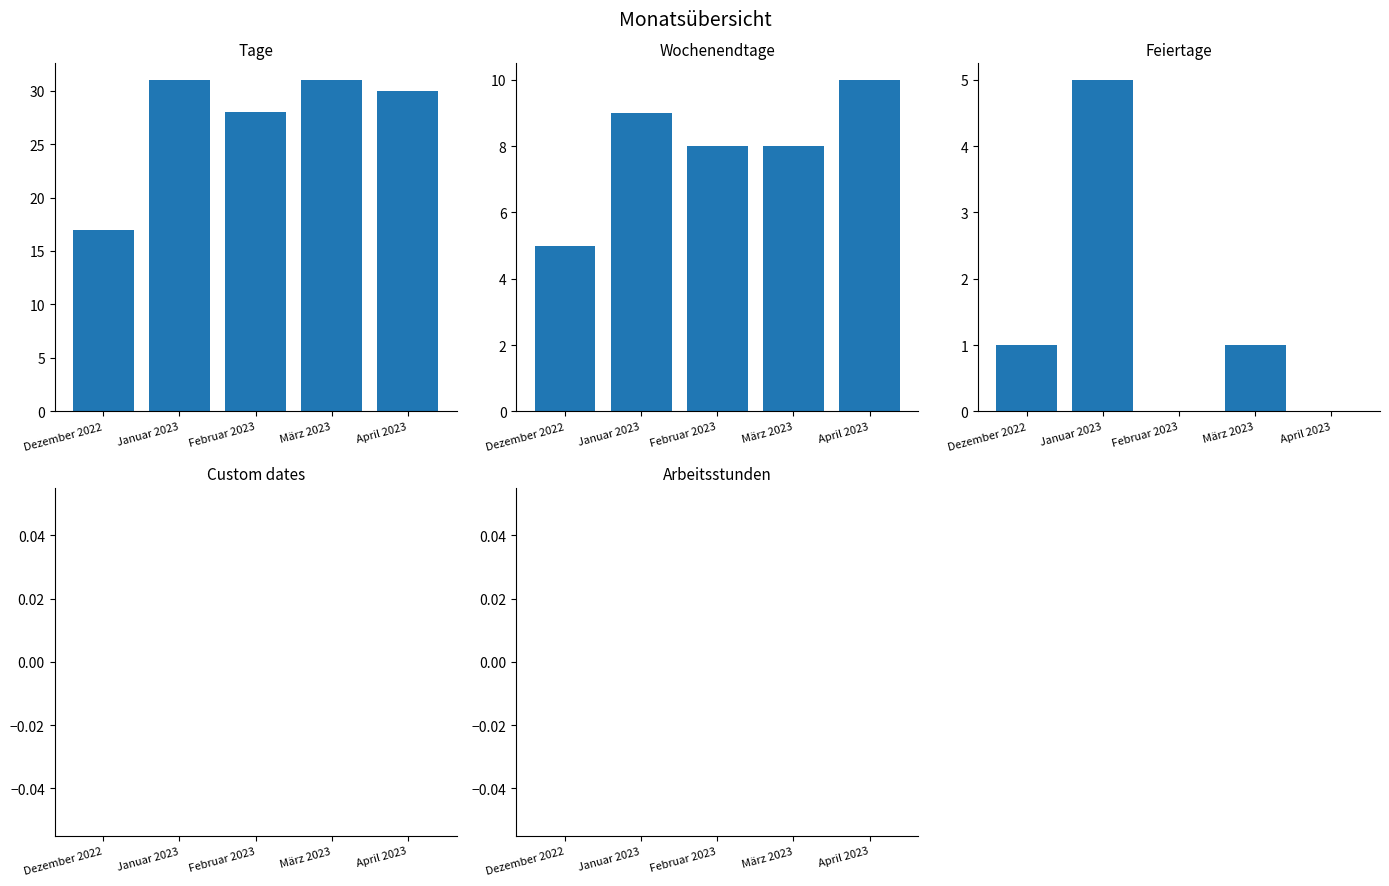

Reading left to right, list all the values displayed in this chart.

Tage: Dezember 2022=17	Januar 2023=31	Februar 2023=28	März 2023=31	April 2023=30
Wochenendtage: Dezember 2022=5	Januar 2023=9	Februar 2023=8	März 2023=8	April 2023=10
Feiertage: Dezember 2022=1	Januar 2023=5	Februar 2023=0	März 2023=1	April 2023=0
Custom dates: Dezember 2022=0	Januar 2023=0	Februar 2023=0	März 2023=0	April 2023=0
Arbeitsstunden: Dezember 2022=0	Januar 2023=0	Februar 2023=0	März 2023=0	April 2023=0